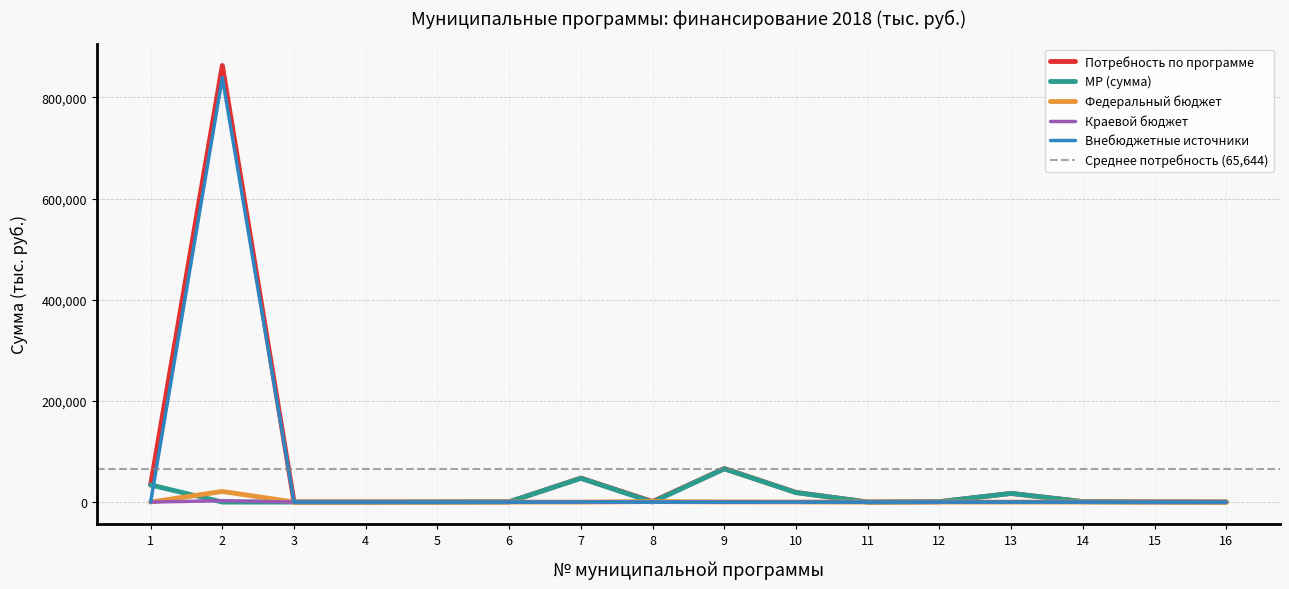

Reading right to left, what are all the values shown in this chart?

Потребность по программе: 16=64.0	15=434.7	14=777.5	13=17103.0	12=714.0	11=0.0	10=19029.1	9=66187.1	8=999.1	7=47393.1	6=390.0	5=200.0	4=8.0	3=15.0	2=863150.0	1=33839.4
МР (сумма): 16=24.0	15=130.4	14=777.5	13=17103.0	12=714.0	11=0.0	10=18724.9	9=65807.1	8=0.0	7=47009.5	6=390.0	5=200.0	4=8.0	3=15.0	2=0.0	1=33839.4
Федеральный бюджет: 16=0.0	15=173.9	14=0.0	13=0.0	12=0.0	11=0.0	10=173.8	9=320.0	8=999.1	7=0.0	6=0.0	5=0.0	4=0.0	3=0.0	2=20970.0	1=0.0
Краевой бюджет: 16=0.0	15=130.4	14=0.0	13=0.0	12=0.0	11=0.0	10=130.4	9=60.0	8=0.0	7=183.6	6=0.0	5=0.0	4=0.0	3=0.0	2=2650.0	1=0.0
Внебюджетные источники: 16=40.0	15=0.0	14=0.0	13=0.0	12=0.0	11=0.0	10=0.0	9=0.0	8=0.0	7=200.0	6=0.0	5=0.0	4=0.0	3=0.0	2=839530.0	1=0.0